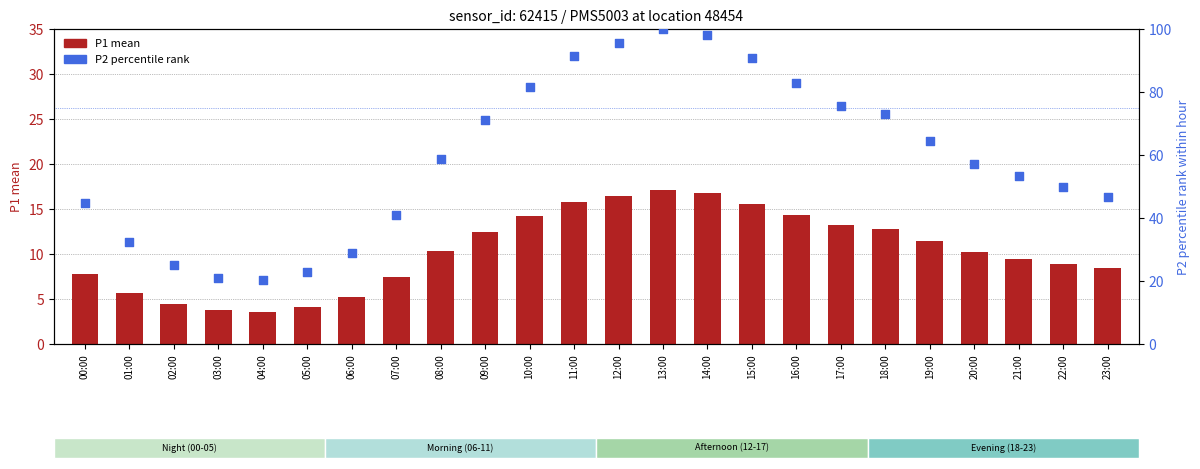

What is the total value across all series at 08:00?

68.9